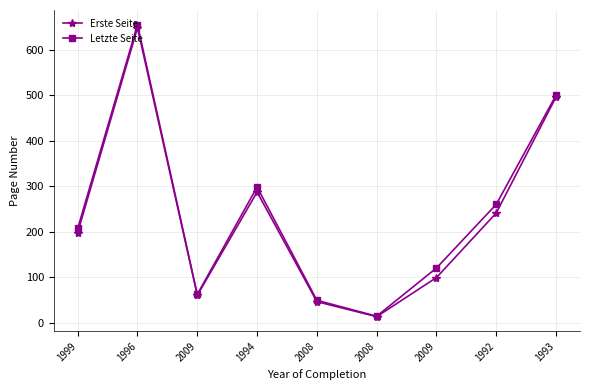

What is the label of the 6th point from the left?

2008